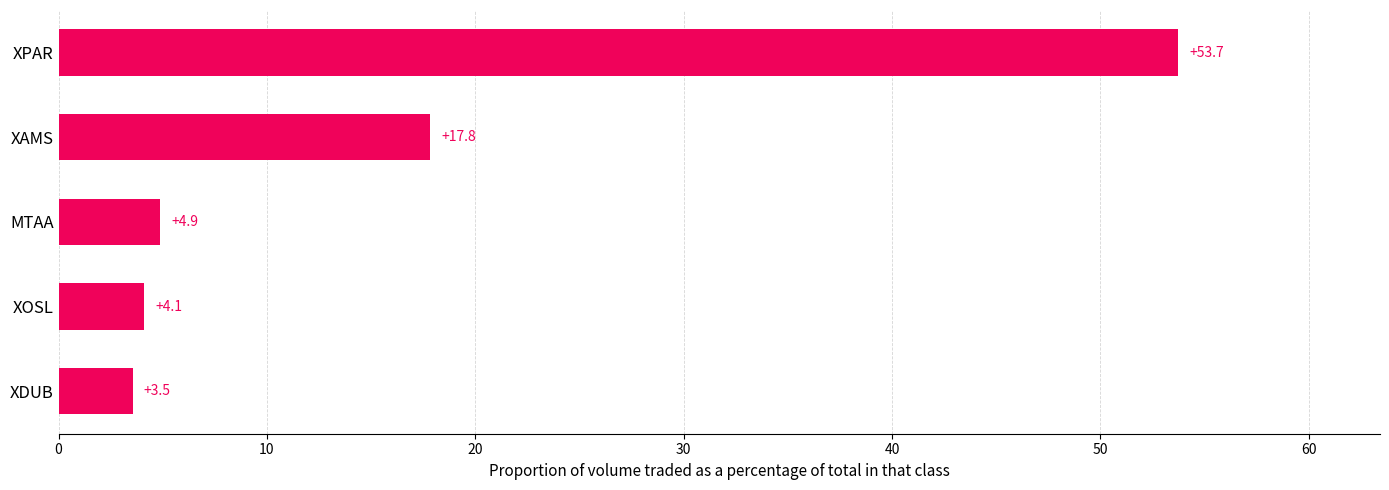

What is the change in value from XOSL to XPAR?

+49.6